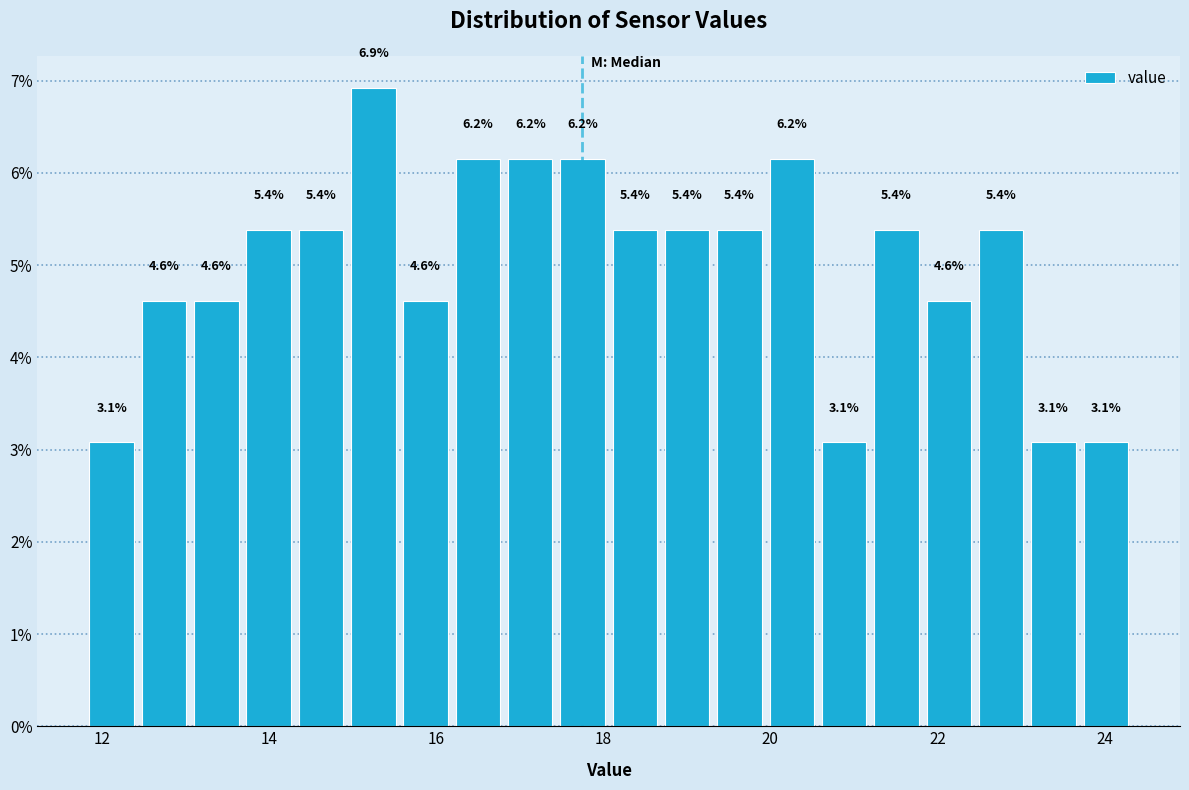

Read against the x-axis, roughly where is the centre of the tallest bar?

15.2